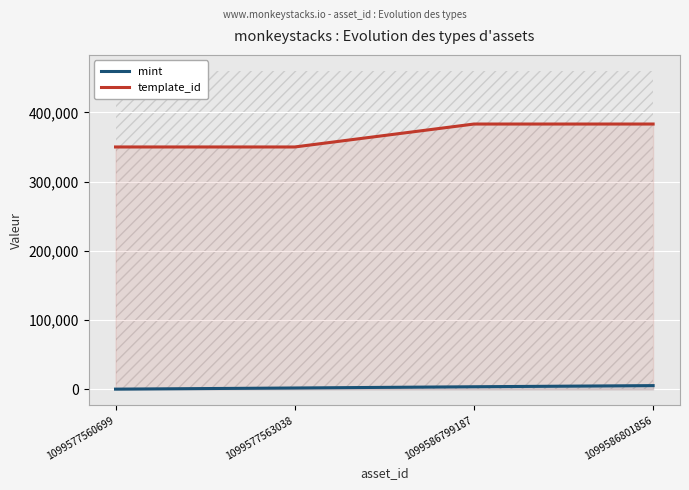

List the series in order of their overall mean, lowest first.

mint, template_id